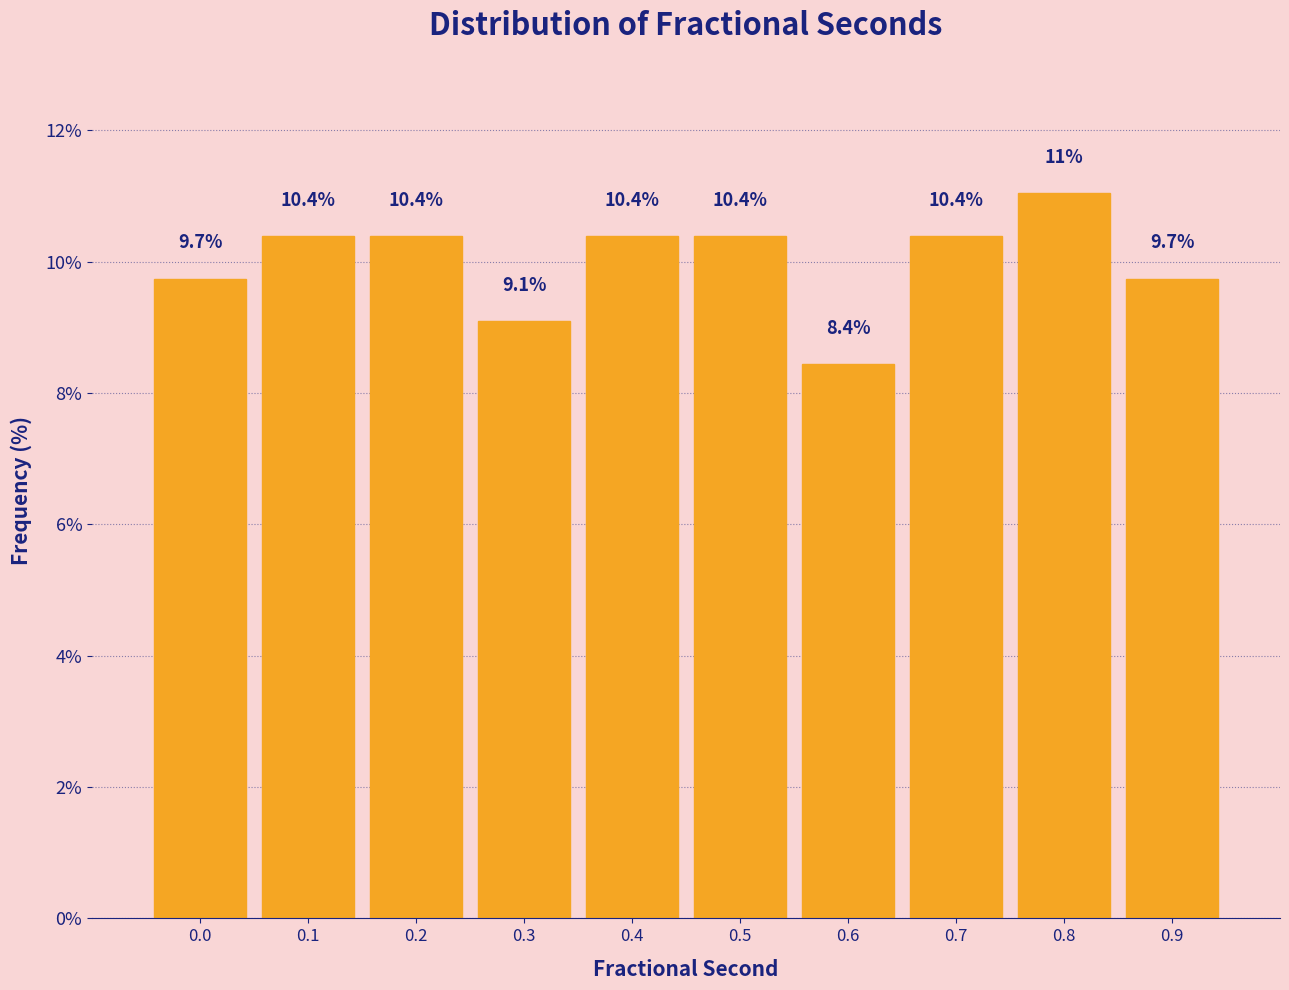

Reading right to left, transcribe all the data shown in this chart.

9.7	11.0	10.4	8.4	10.4	10.4	9.1	10.4	10.4	9.7